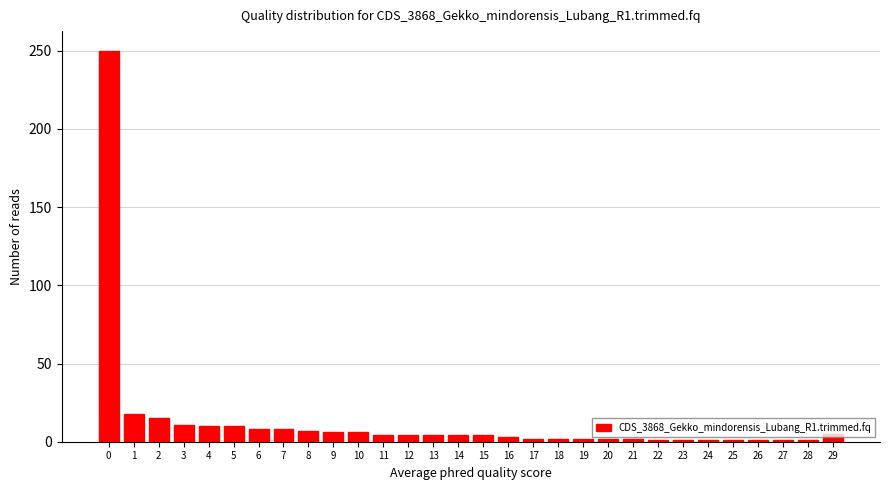

What is the greatest value displayed?

250